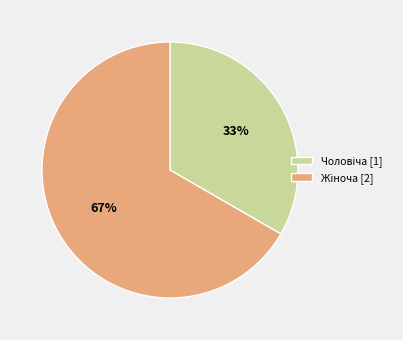

To the nearest percent, what is the average slice percentage?

50%